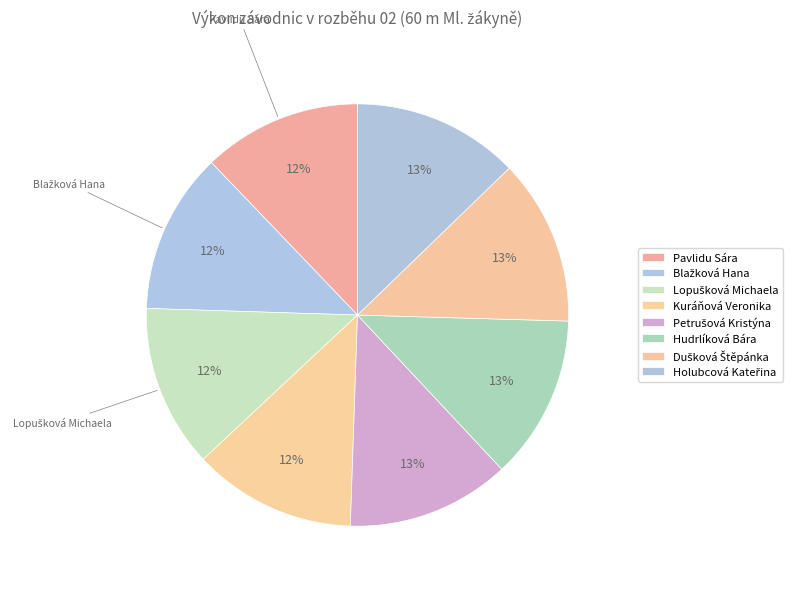

How many segments does this pie chart have?

8